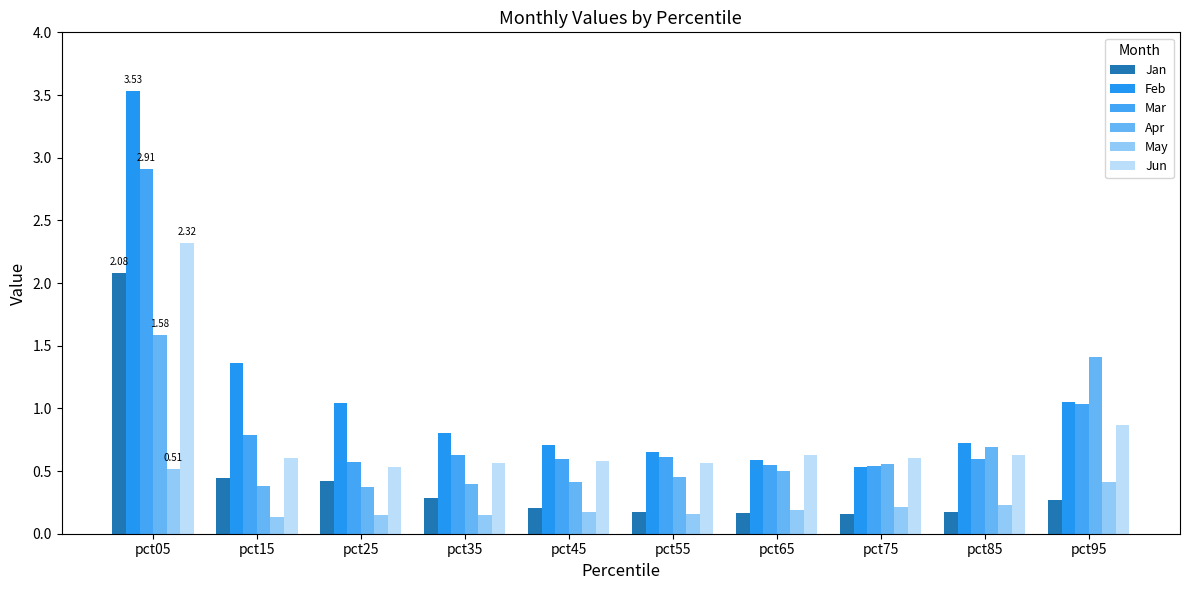

List the series in order of their peak value, lowest first.

May, Apr, Jan, Jun, Mar, Feb